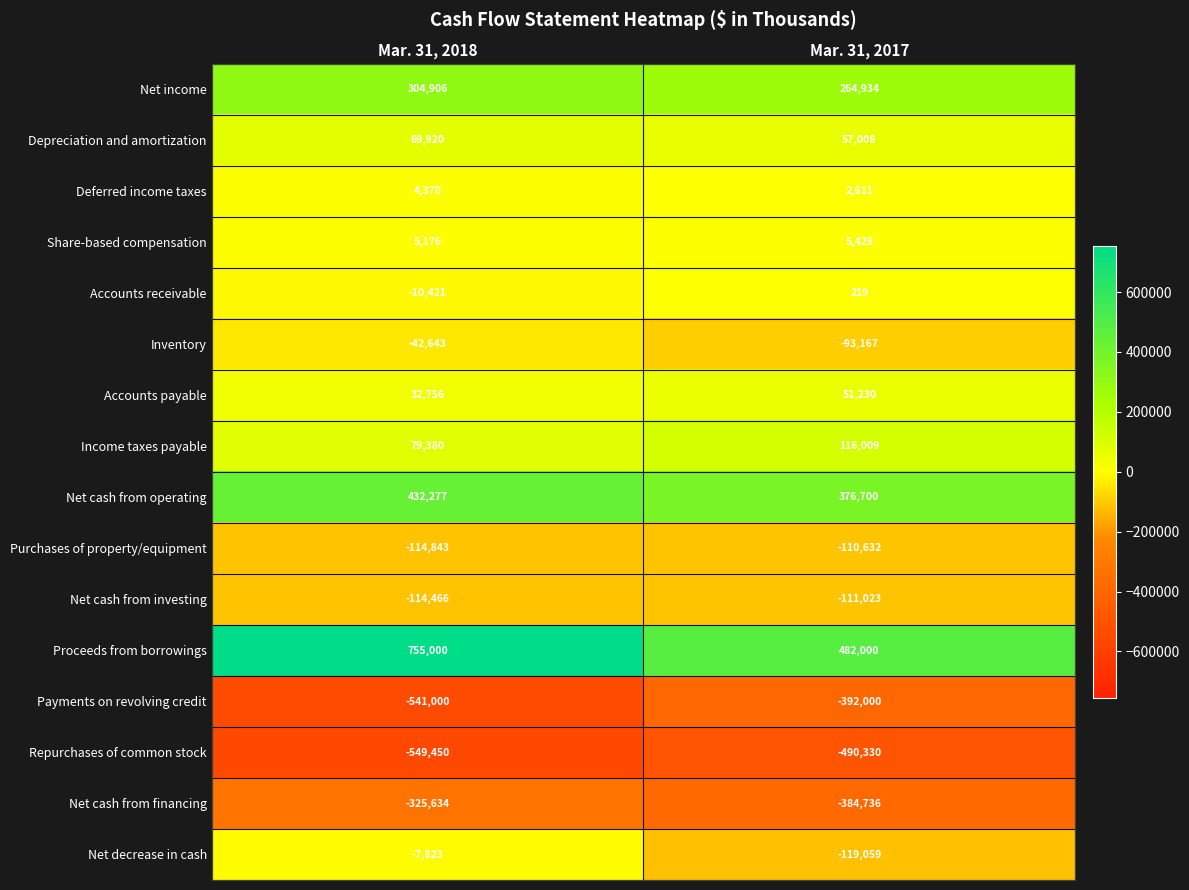

Rank the categories by Payments on revolving credit value from highest to lowest.

Mar. 31, 2017, Mar. 31, 2018